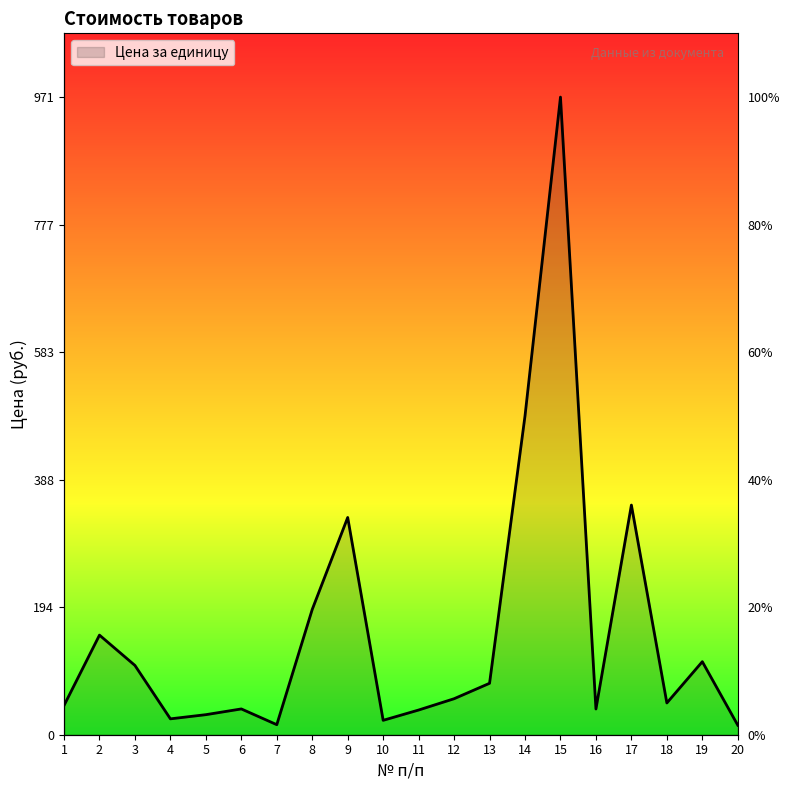

At which label is the value closest to 493?

14